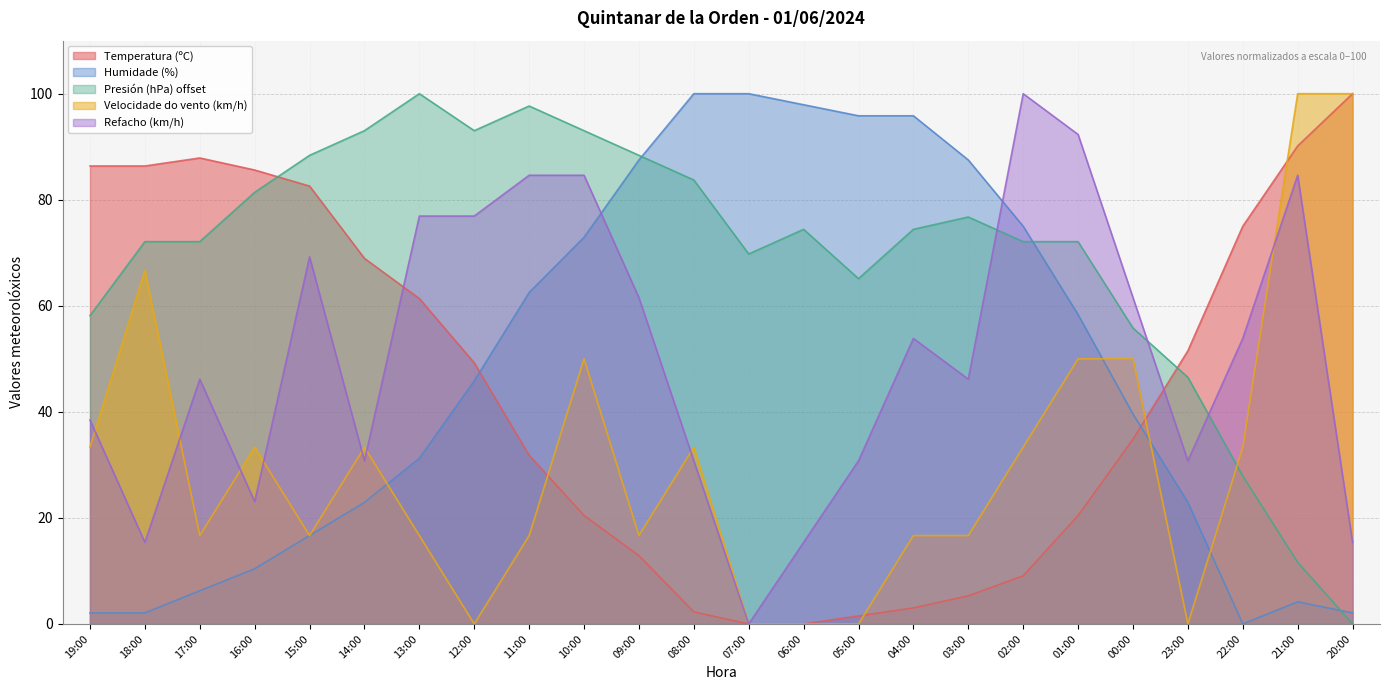

What is the label of the 18th point from the left?

02:00